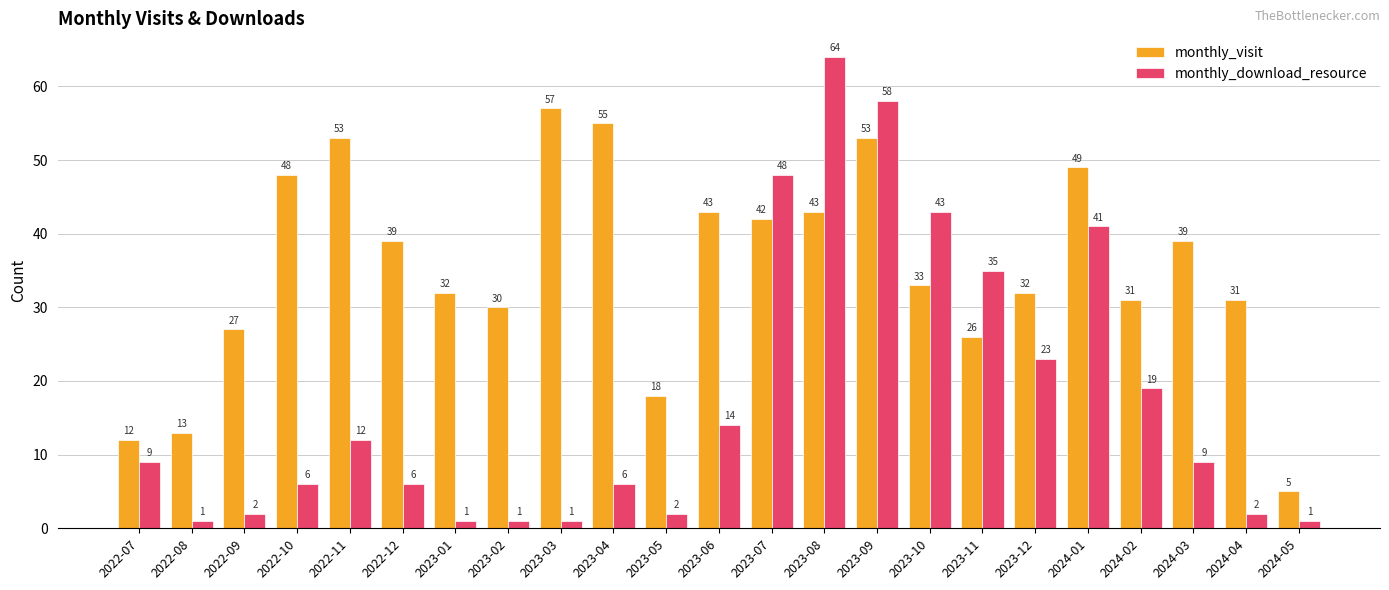

What is the average value of the monthly_visit series?

35